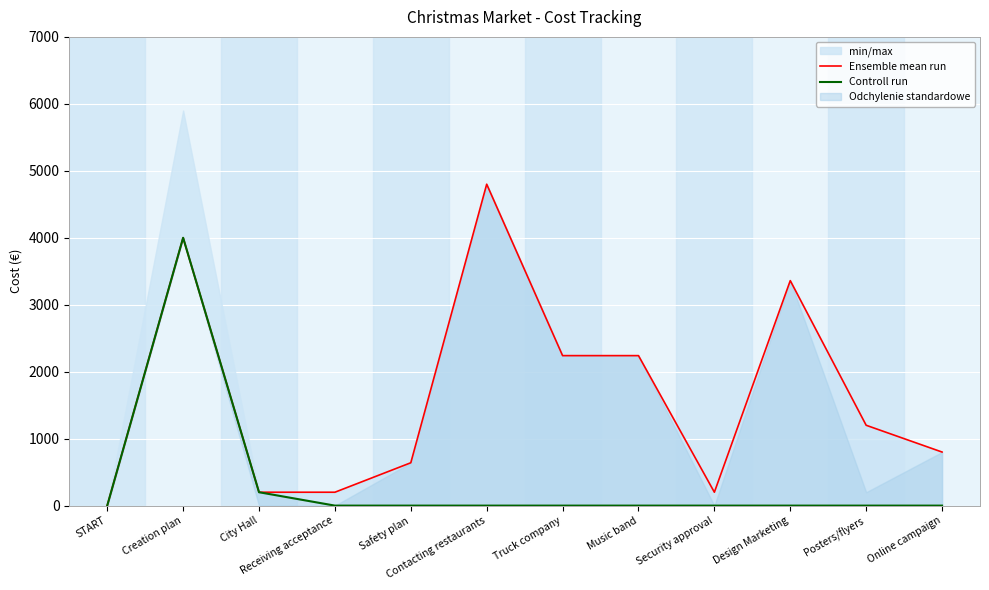

True or false: Controll run and Ensemble mean run cross at least once.

False